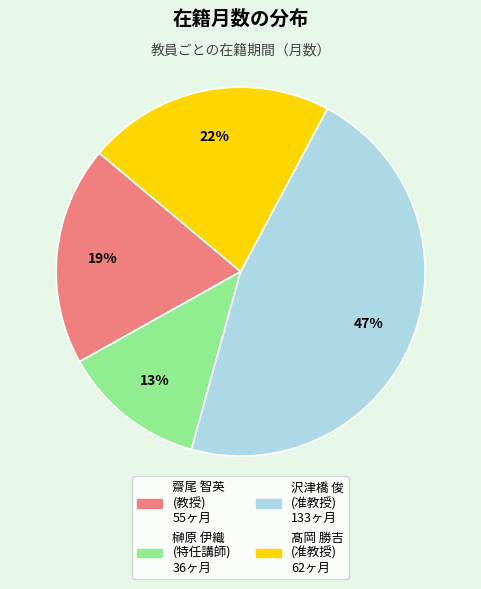

Is there any slice that represents more than half of the pie?

No